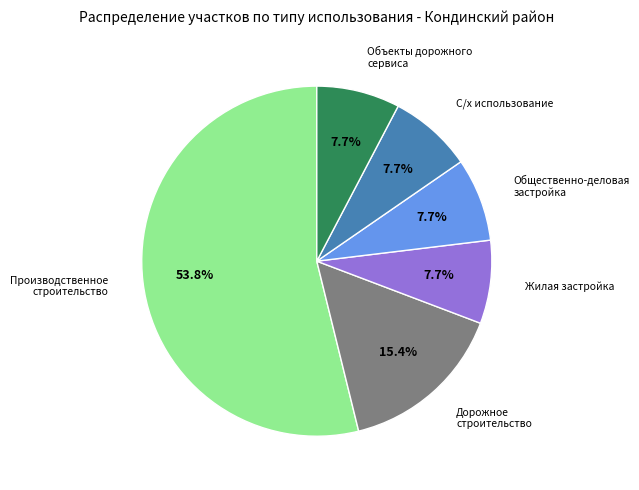

Is there a majority slice in this chart?

Yes